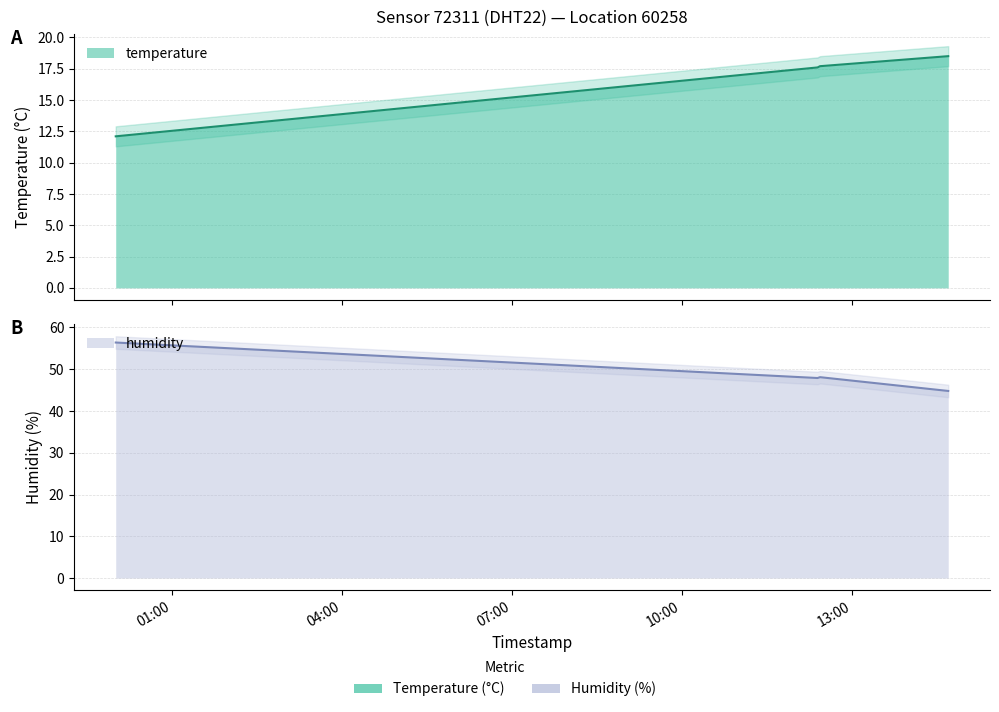

Where is temperature nearest to the value 15?

2022-11-15T12:23:32